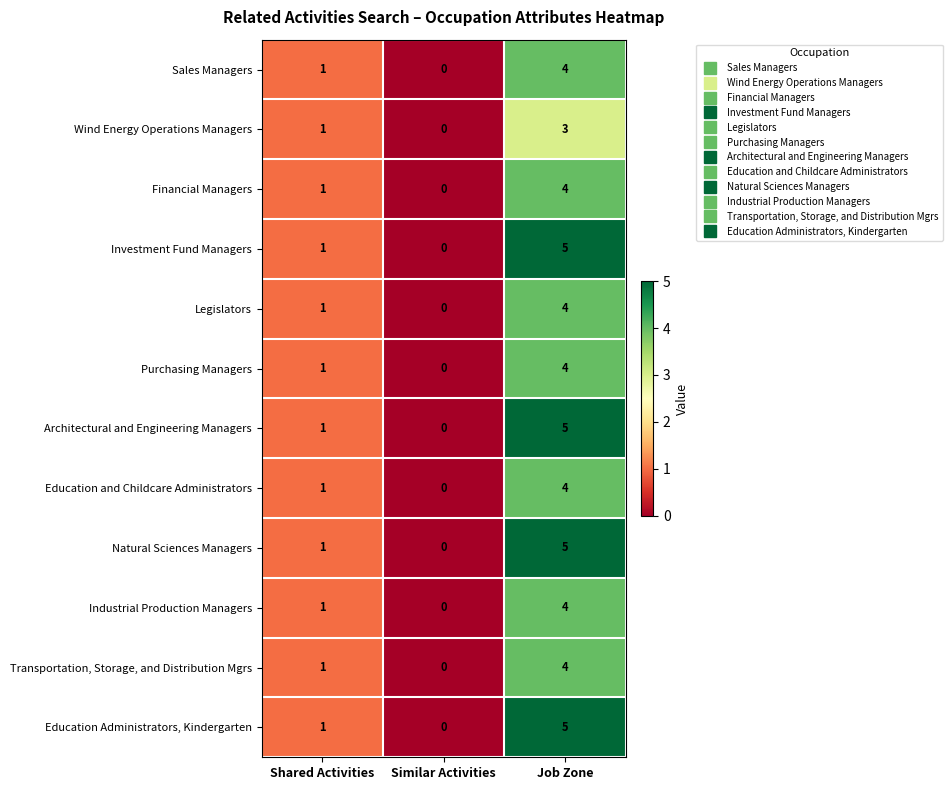

At which label is Financial Managers closest to 2?

Shared Activities